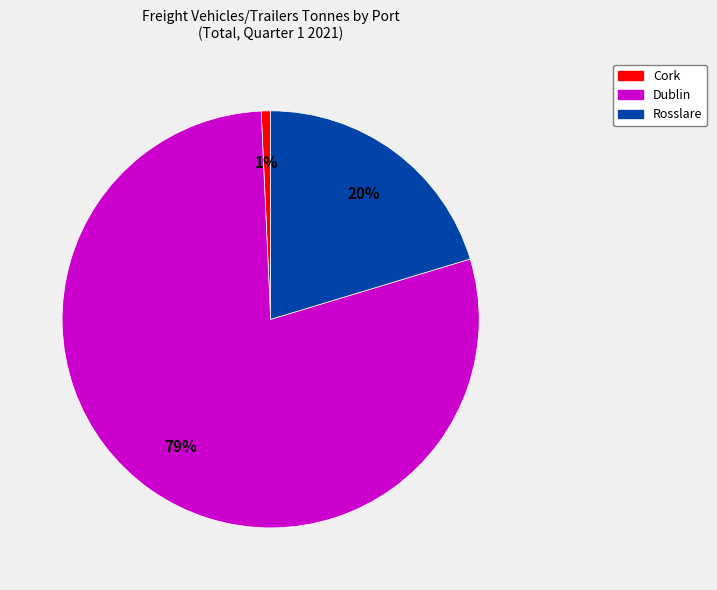

To the nearest percent, what is the combined percentage of Rosslare and Dublin?

99%